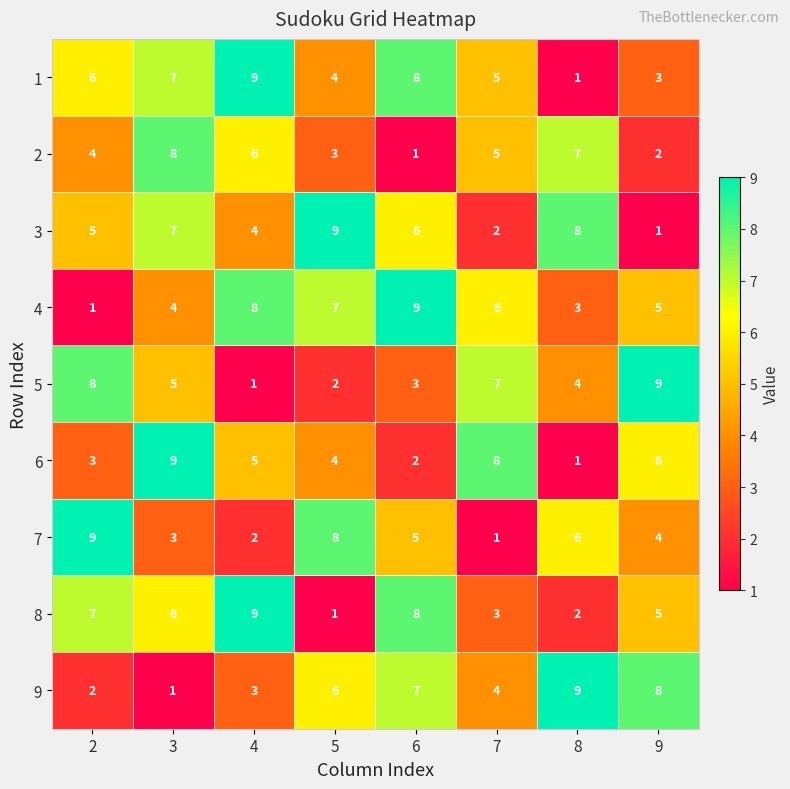

Where does the 3 series first go above 6?

3